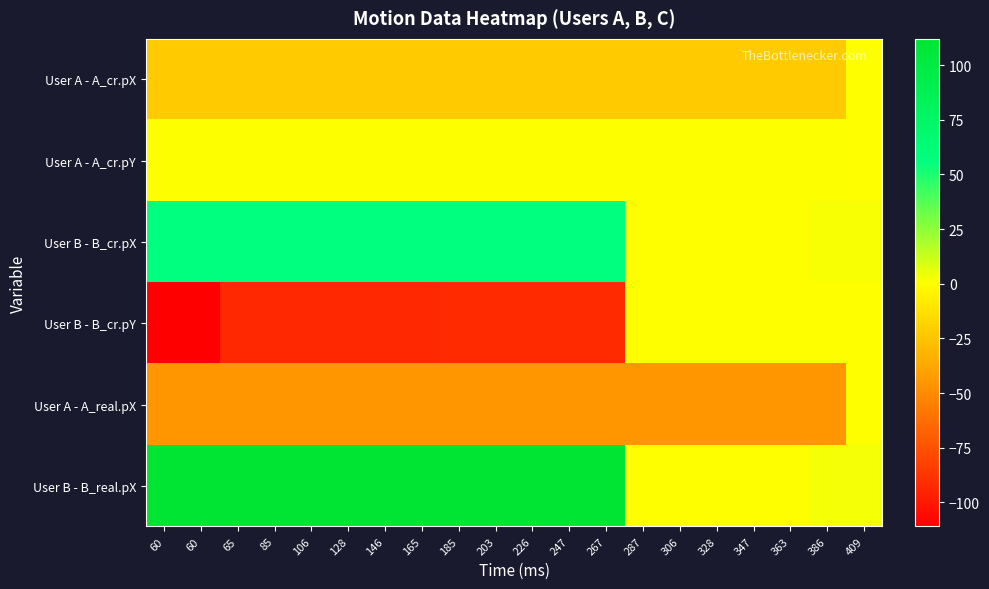

What is the minimum value shown in the chart?

-111.0